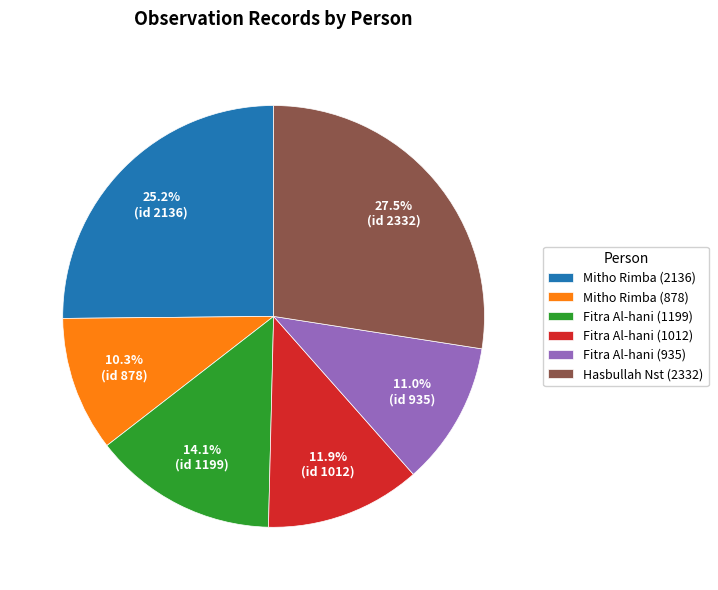

How many segments does this pie chart have?

6